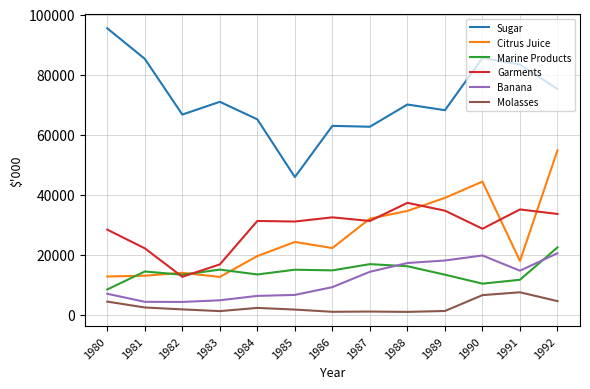

What is the maximum value shown in the chart?

95403